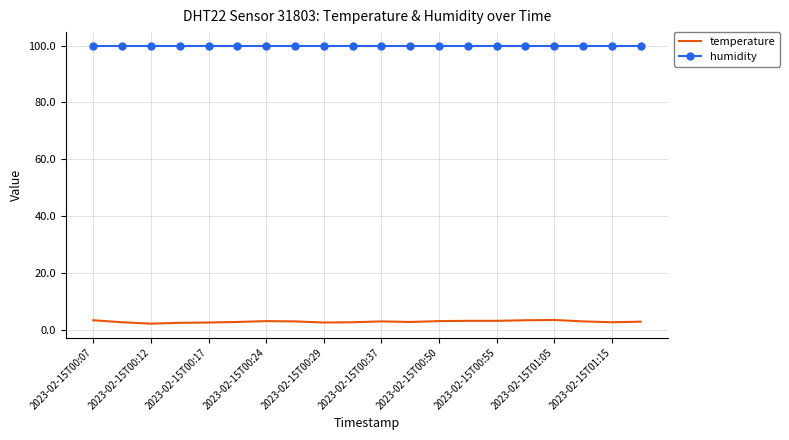

What is the maximum value for temperature?

3.4